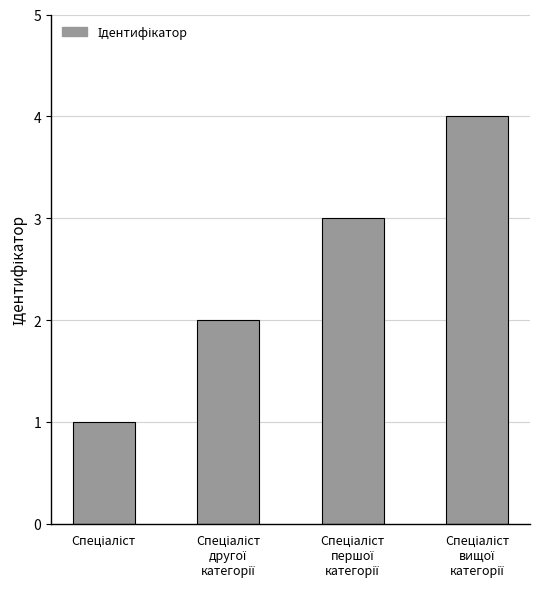

What is the difference between the maximum and minimum values?

3